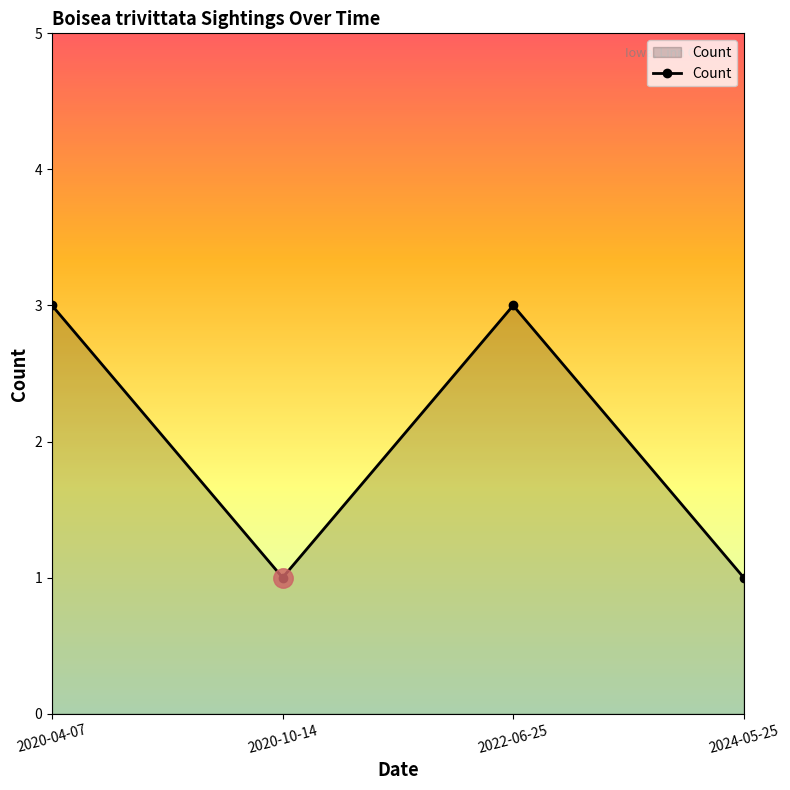

What position from the left is 2024-05-25?

4